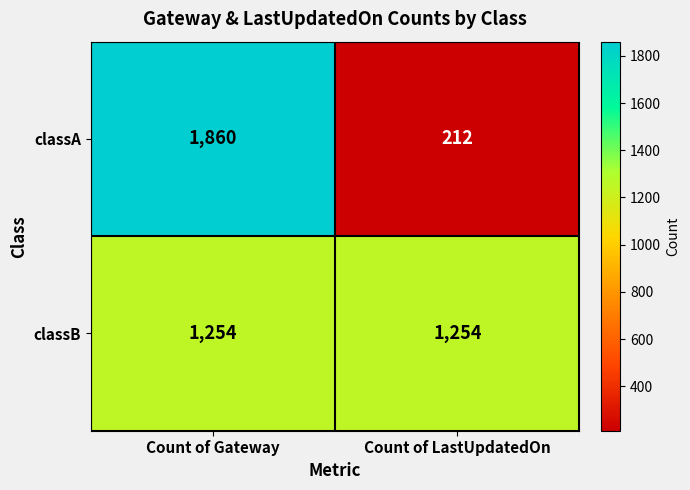

Which series changed the most between Count of Gateway and Count of LastUpdatedOn?

classA